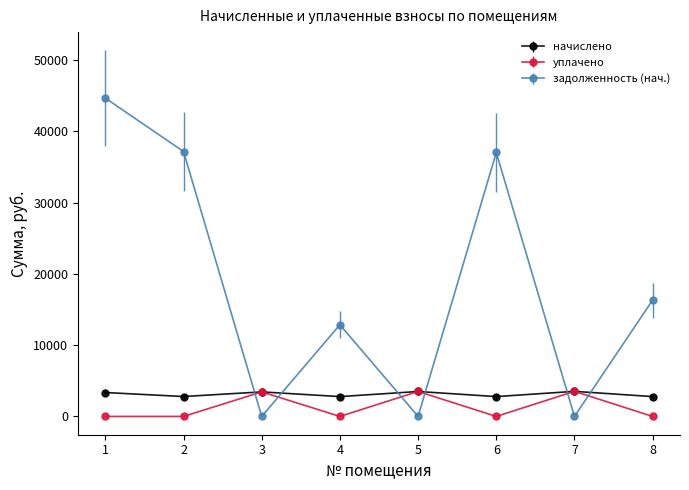

The value of задолженность (нач.) at 7 is -23481.3. True or false?

False